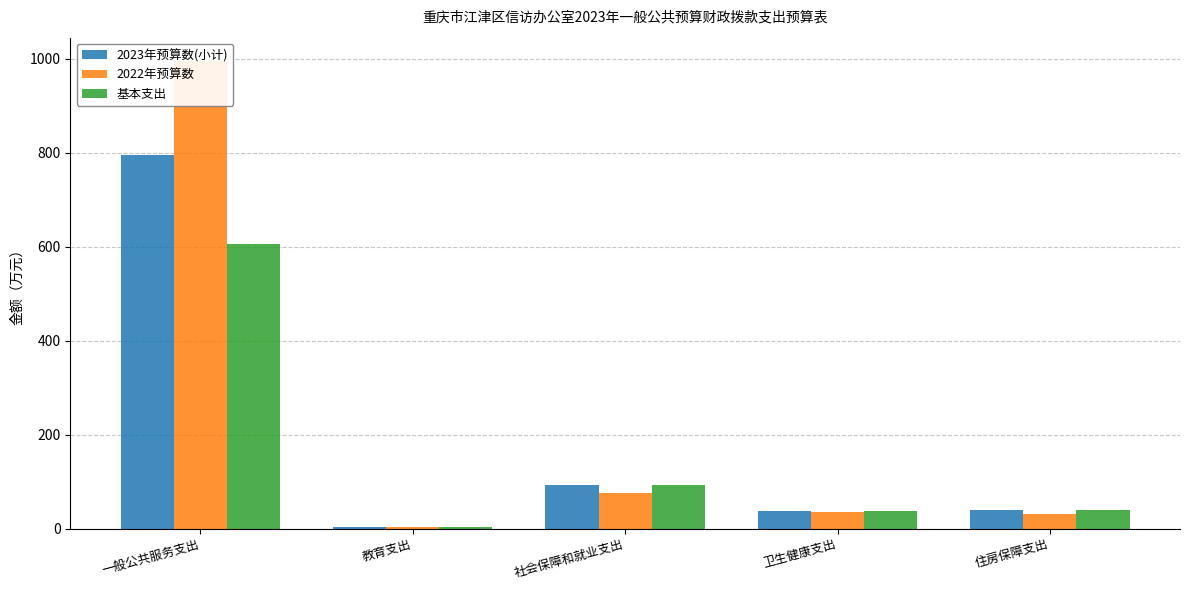

How many series are shown in this chart?

3